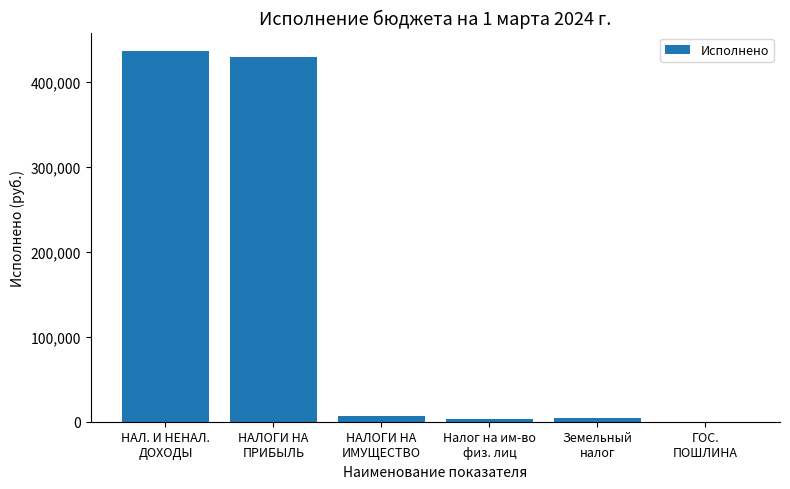

Are the bars grouped side by side (vs. stacked)?

No